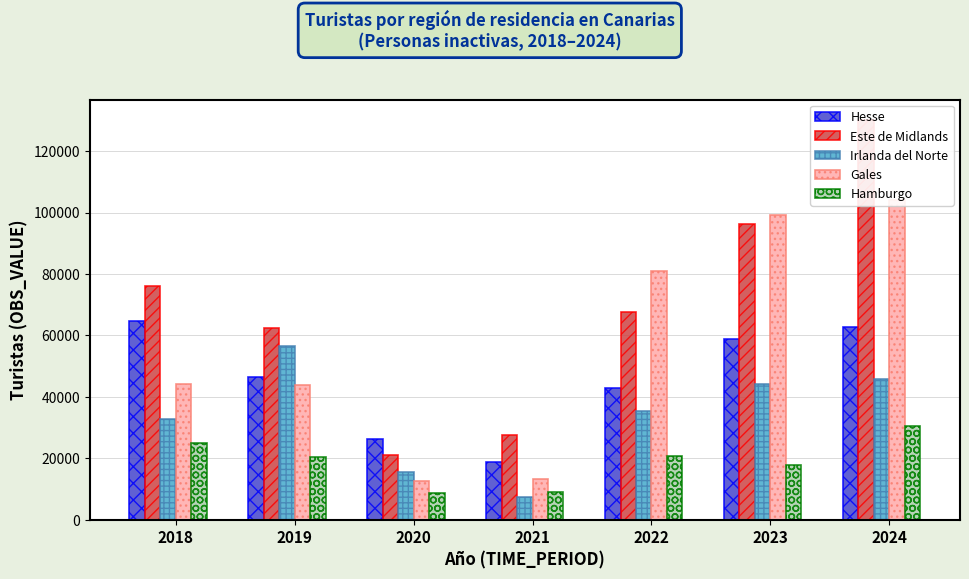

How many distinct data groups are displayed?

5